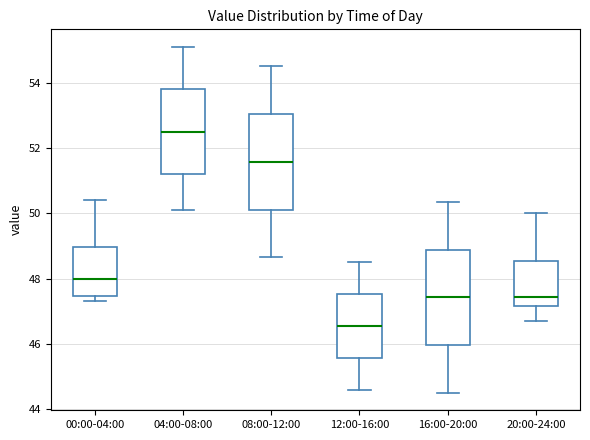

Reading left to right, transcribe this box plot: for each box, give where its median line is, the range the box spans, and where its two whiskers end, as read against the y-axis. The values are not printed on the chart, so give them approximately, as read against the axis.

00:00-04:00: median 48.0, box 47.4 to 49.0, whiskers 47.4 (just below the box's lower edge) to 50.4
04:00-08:00: median 52.4, box 51.2 to 53.8, whiskers 50.2 to 55.2
08:00-12:00: median 51.6, box 50.2 to 53.0, whiskers 48.6 to 54.6
12:00-16:00: median 46.6, box 45.6 to 47.6, whiskers 44.6 to 48.6
16:00-20:00: median 47.4, box 46.0 to 48.8, whiskers 44.6 to 50.4
20:00-24:00: median 47.4, box 47.2 to 48.6, whiskers 46.8 to 50.0